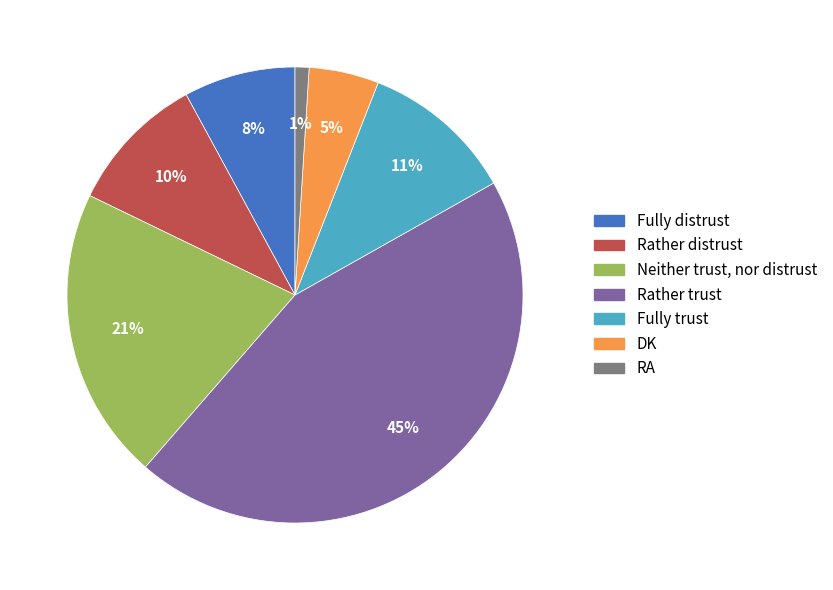

True or false: DK accounts for 15% of the total.

False